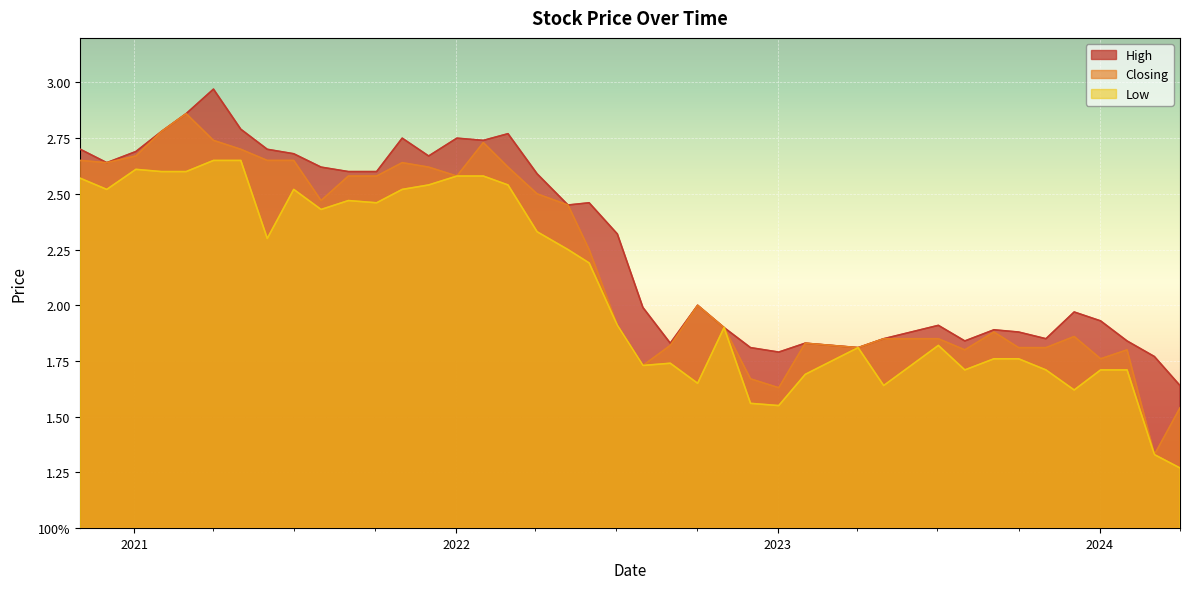

True or false: Low and Closing intersect in this chart.

False